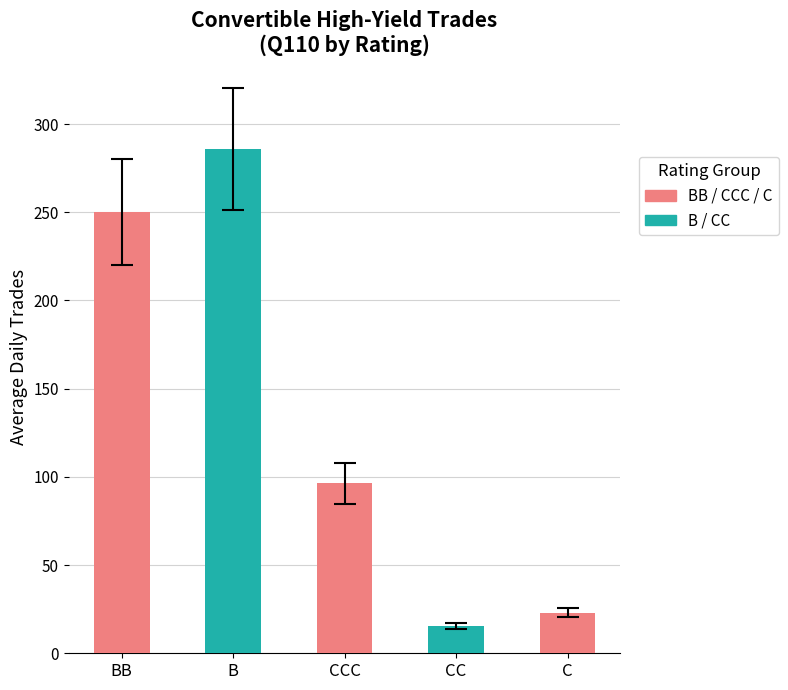

How many bars are there in total?

5